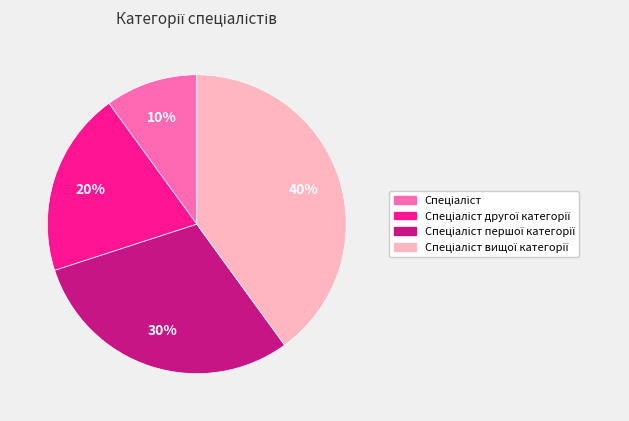

Is there any slice that represents more than half of the pie?

No